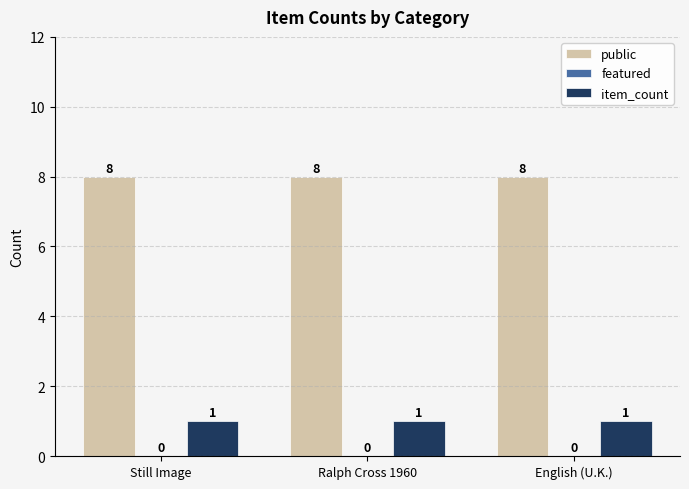

True or false: public has a value of 14 at Ralph Cross 1960.

False